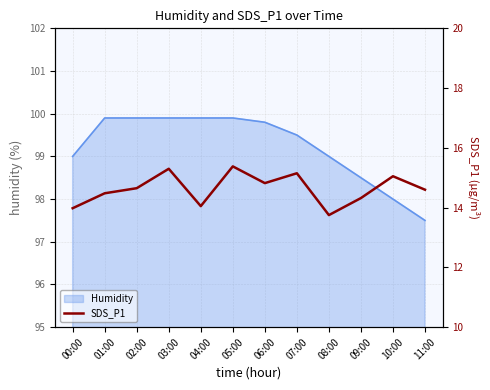

The chart shows a value of 13.8 at 08:00. True or false?

True